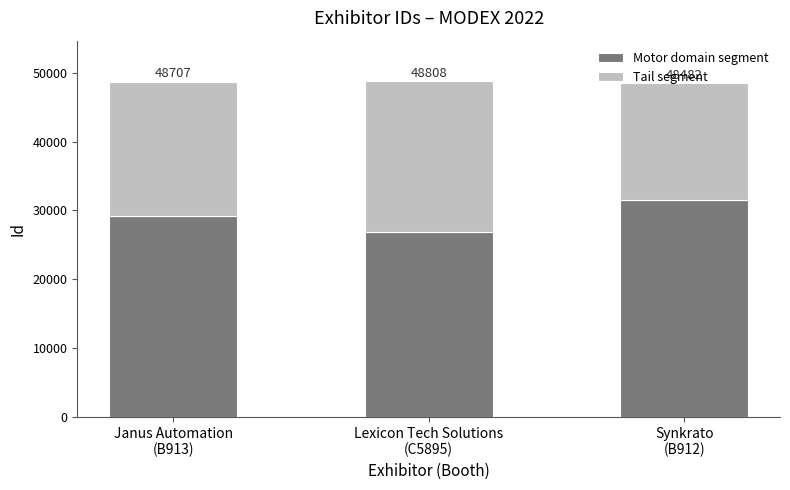

What are all the series names shown in the legend?

Motor domain segment, Tail segment